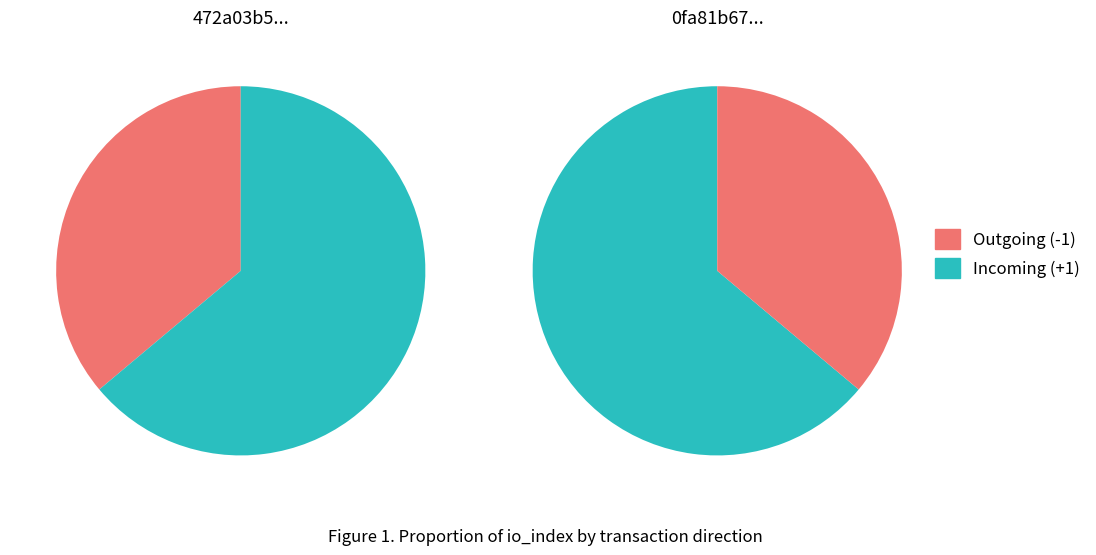

How many segments does this pie chart have?

2